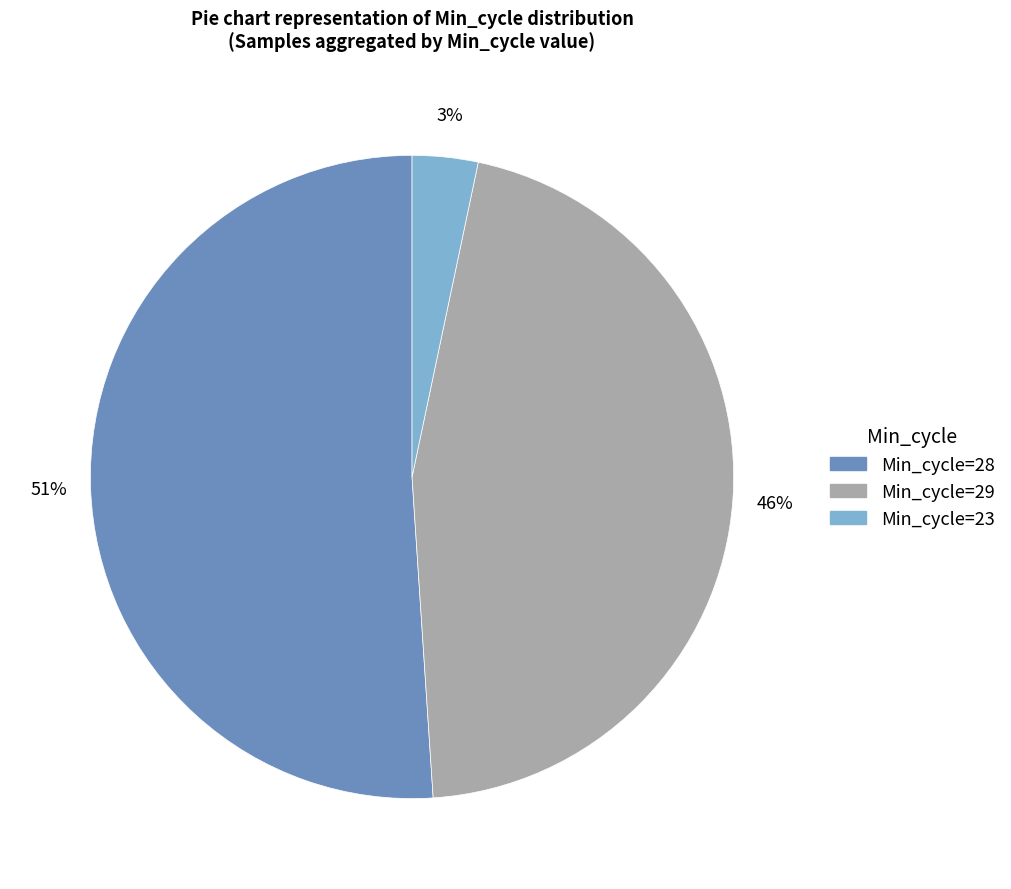

To the nearest percent, what portion does Min_cycle=28 represent?

51%